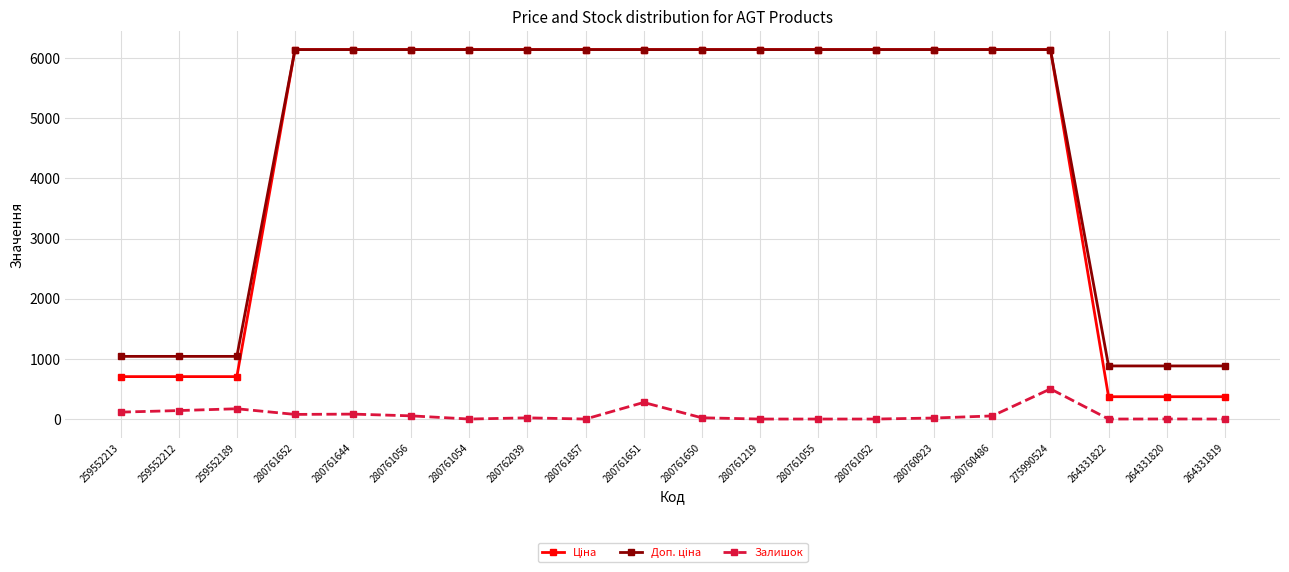

What is the total value across all series at 275990524?

12787.5